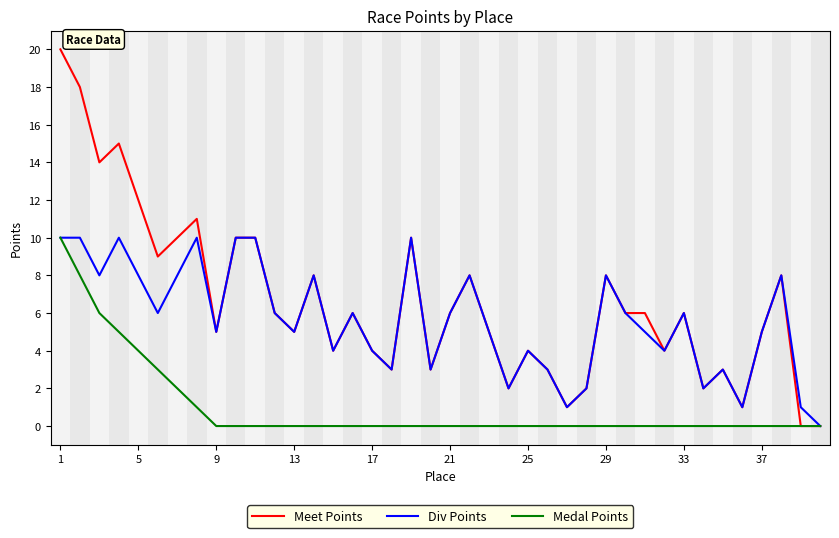

What is the highest value of the Medal Points series?

10